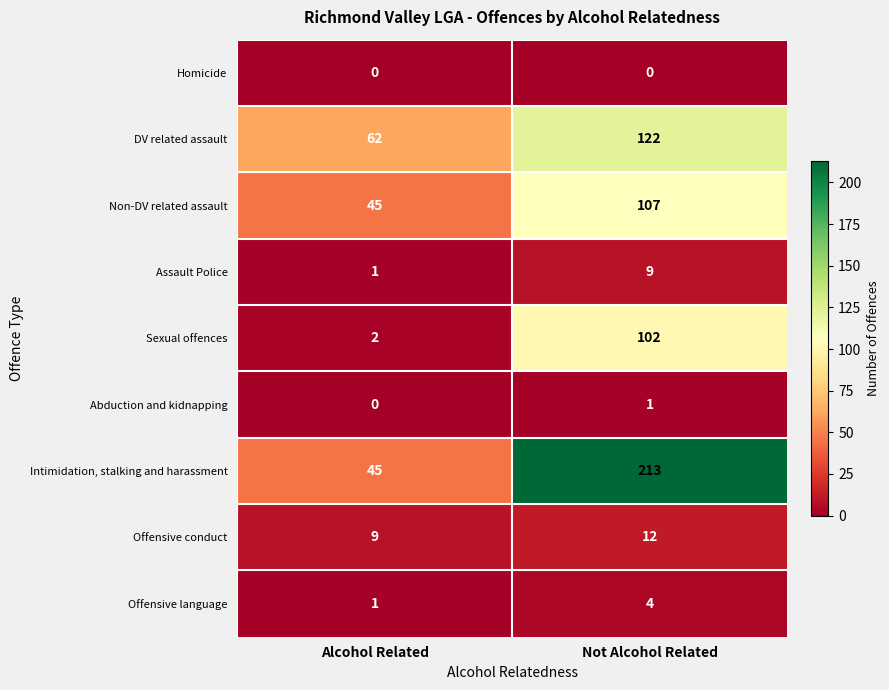

Reading left to right, what are all the values shown in this chart?

Homicide: Alcohol Related=0	Not Alcohol Related=0
DV related assault: Alcohol Related=62	Not Alcohol Related=122
Non-DV related assault: Alcohol Related=45	Not Alcohol Related=107
Assault Police: Alcohol Related=1	Not Alcohol Related=9
Sexual offences: Alcohol Related=2	Not Alcohol Related=102
Abduction and kidnapping: Alcohol Related=0	Not Alcohol Related=1
Intimidation, stalking and harassment: Alcohol Related=45	Not Alcohol Related=213
Offensive conduct: Alcohol Related=9	Not Alcohol Related=12
Offensive language: Alcohol Related=1	Not Alcohol Related=4